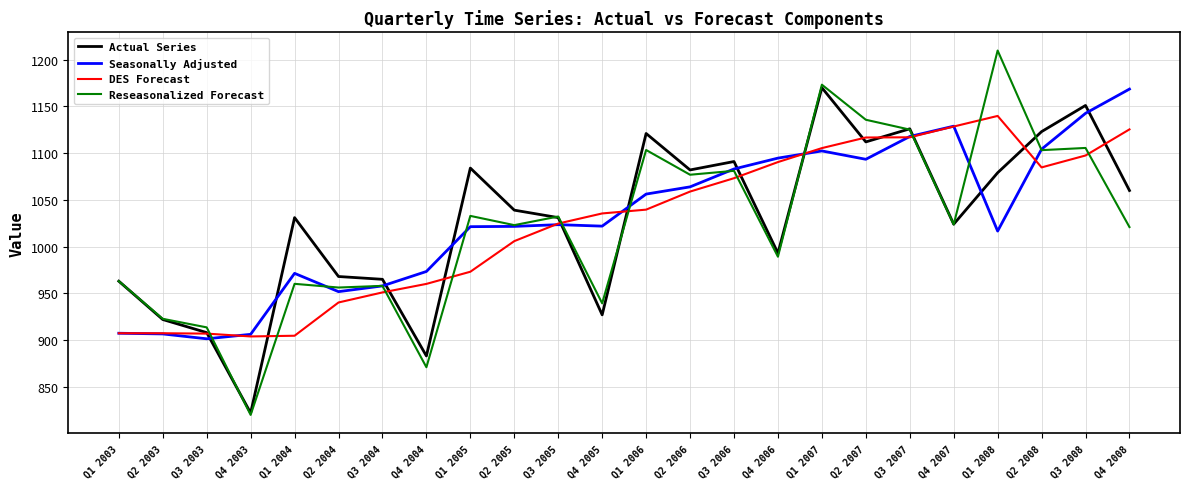

What is the total value across all series at Q1 2003?

3740.6